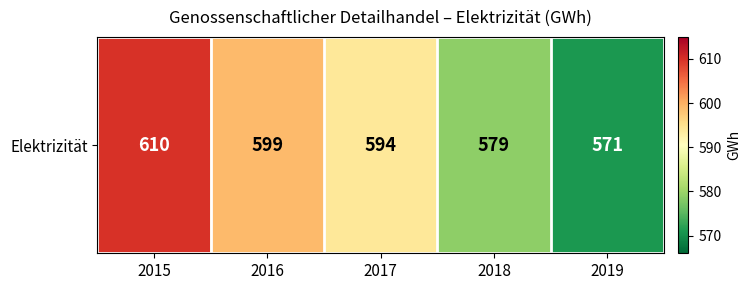

What is the greatest value displayed?

610